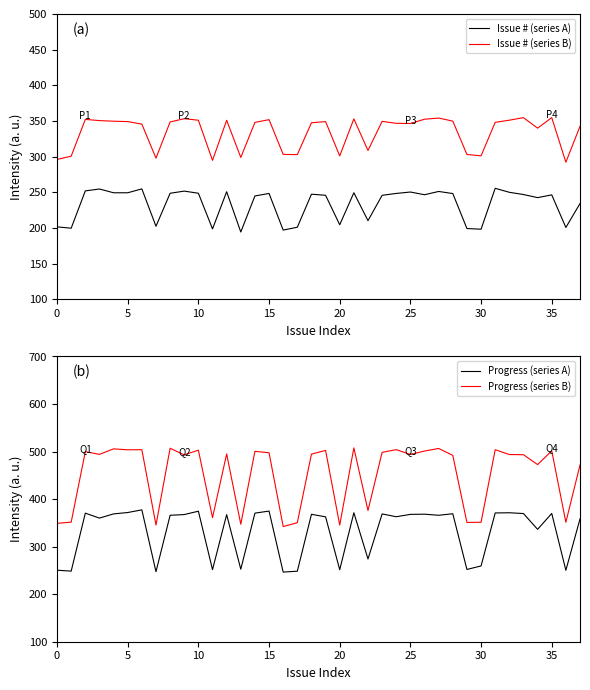

Is it true that Progress (series A) equals 203.1 at 35?

False